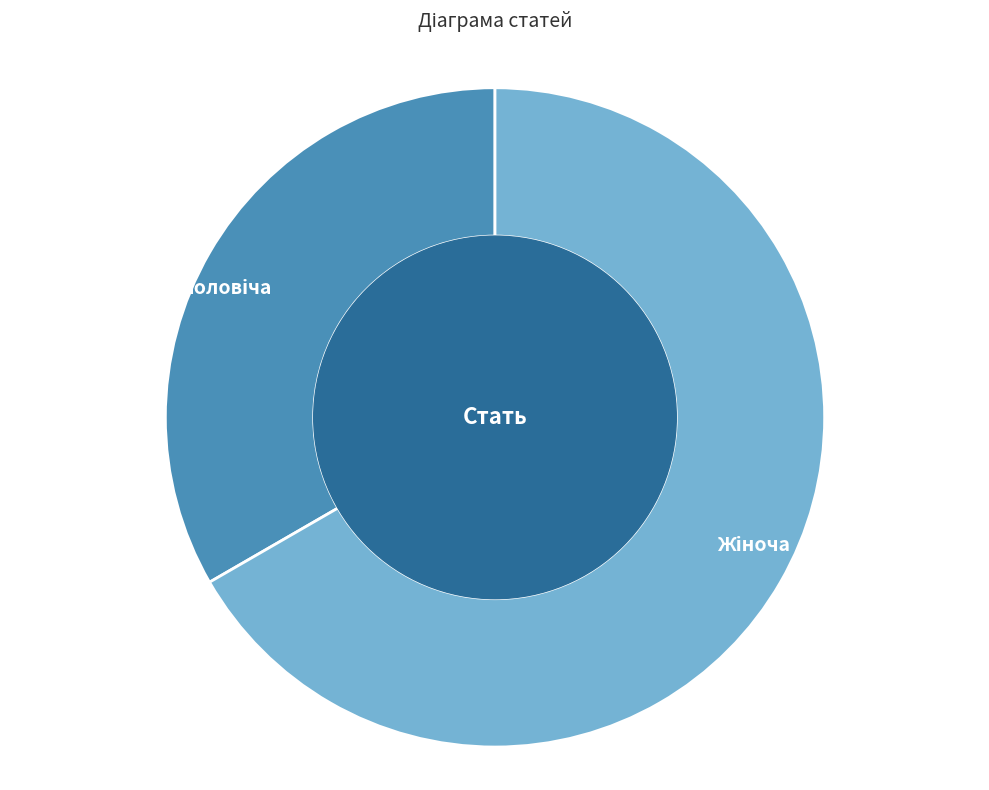

Does any single category account for the majority?

Yes